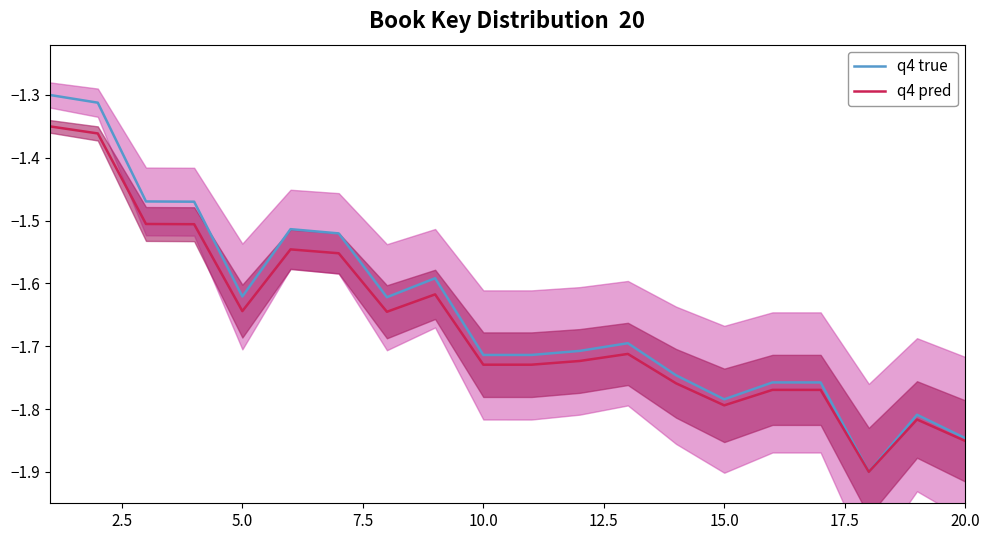

True or false: q4 pred has more than 1 points higher than both neighbors.

True